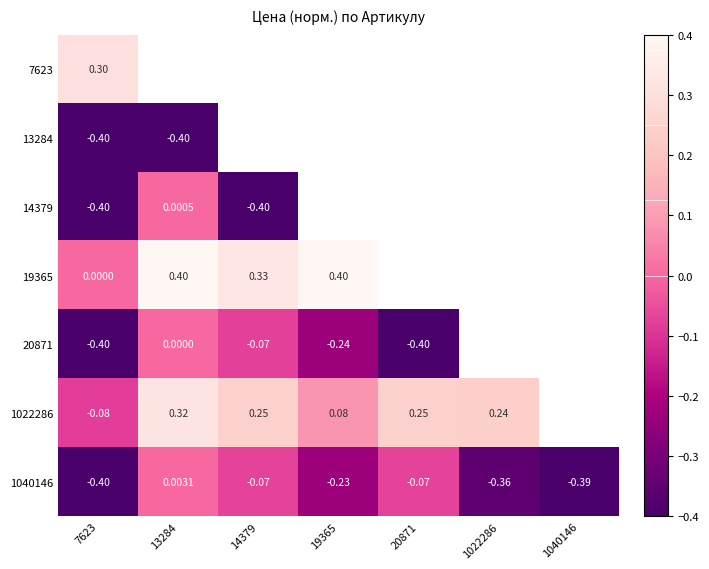

Is the value of 1040146 at 13284 greater than the value of 19365 at 14379?

No